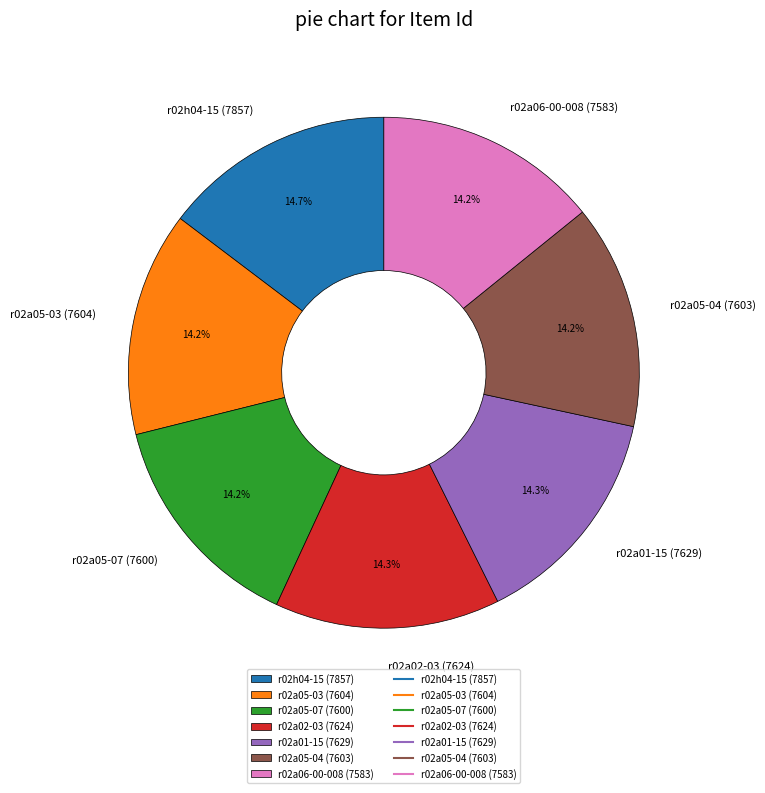

Does r02a01-15 (7629) account for over 50% of the chart?

No